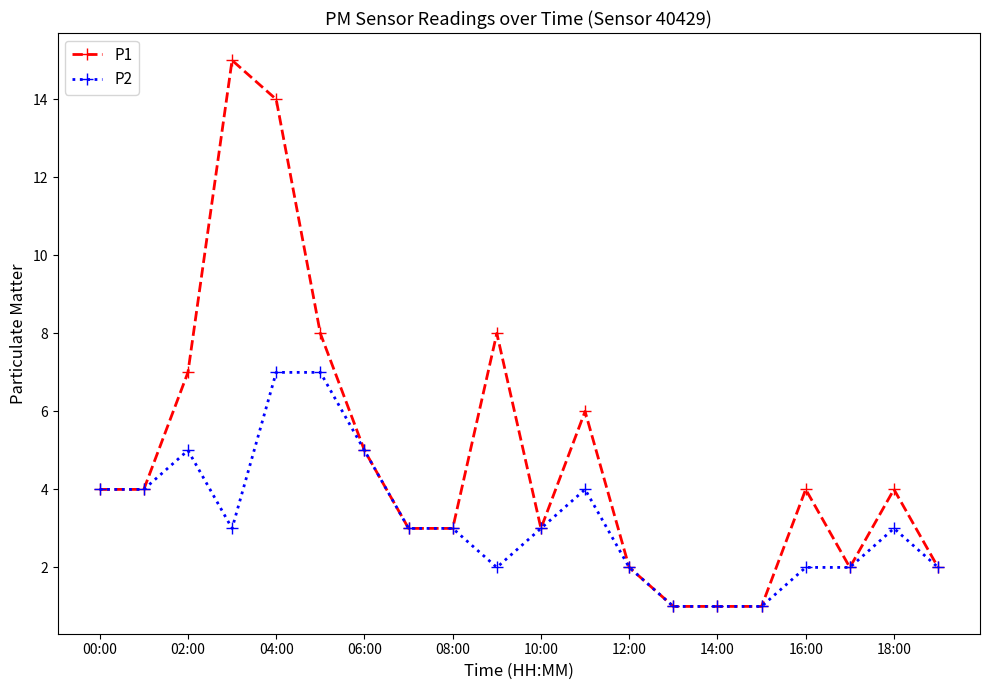

What is the maximum value shown in the chart?

15